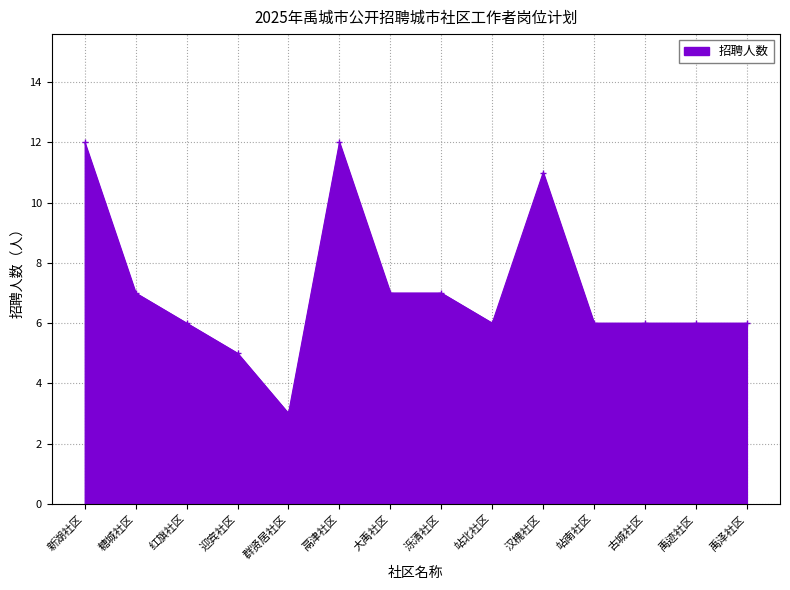

How many lines are shown in the chart?

1